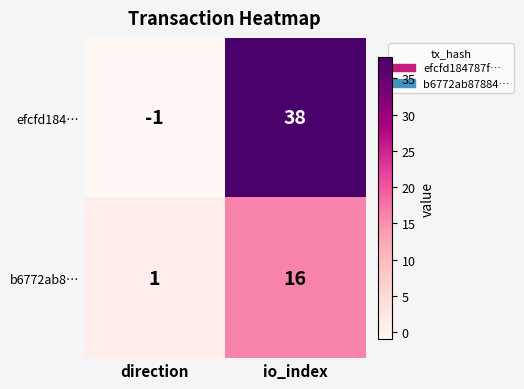

How many data points does each series have?

2